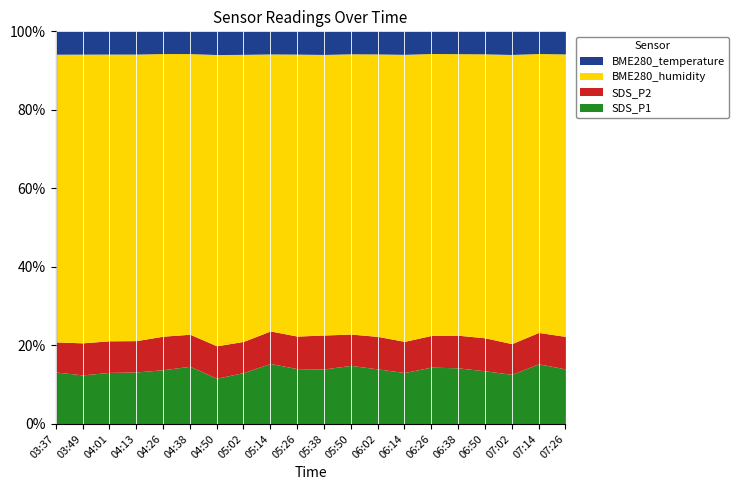

At which label does BME280_temperature reach its minimum?

03:37